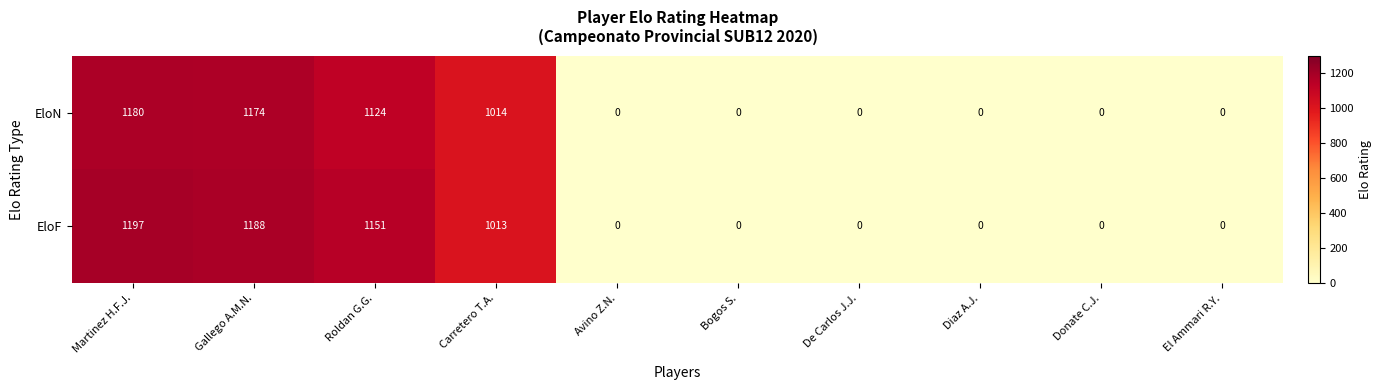

True or false: EloN has a value of 0 at El Ammari R.Y..

True